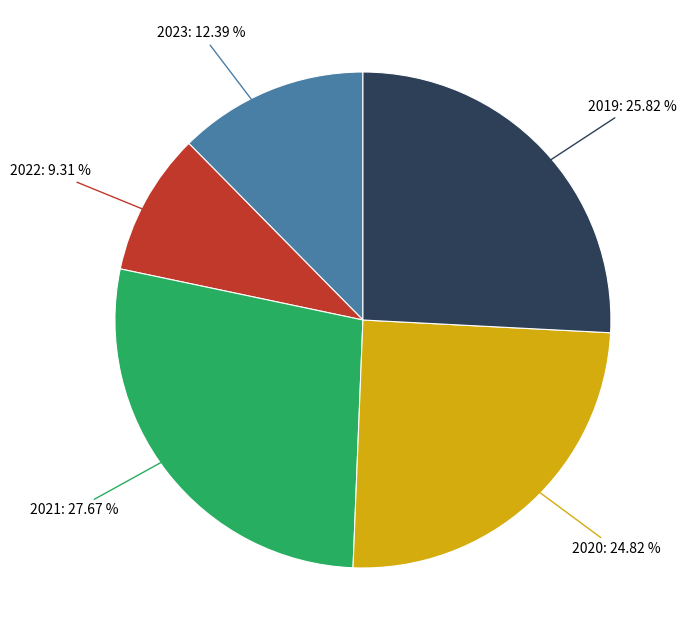

Does any single category account for the majority?

No